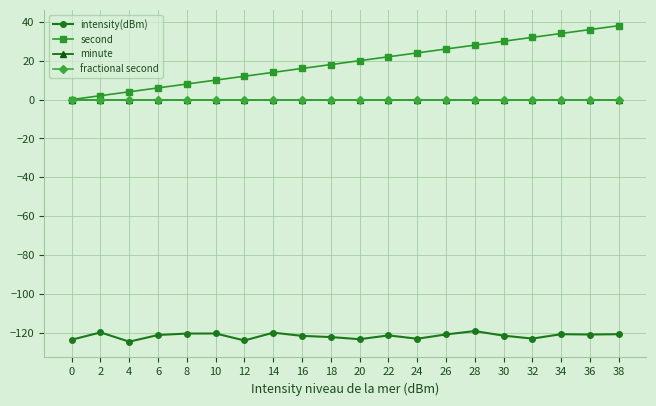

What is the difference between the highest and lowest values at 0?

123.5